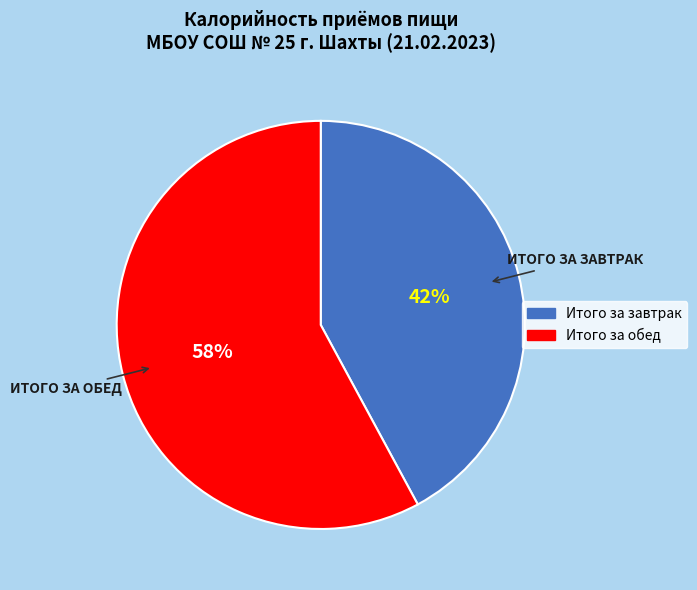

What is the ratio of the value at Итого за обед to the value at Итого за завтрак?

1.4